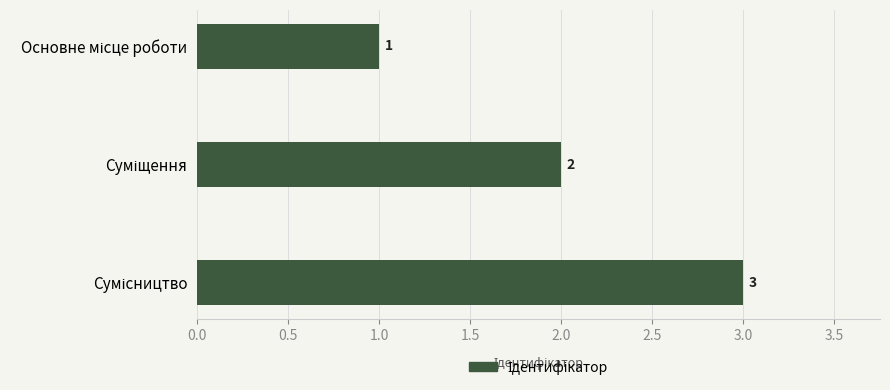

What is the sum of all values?

6